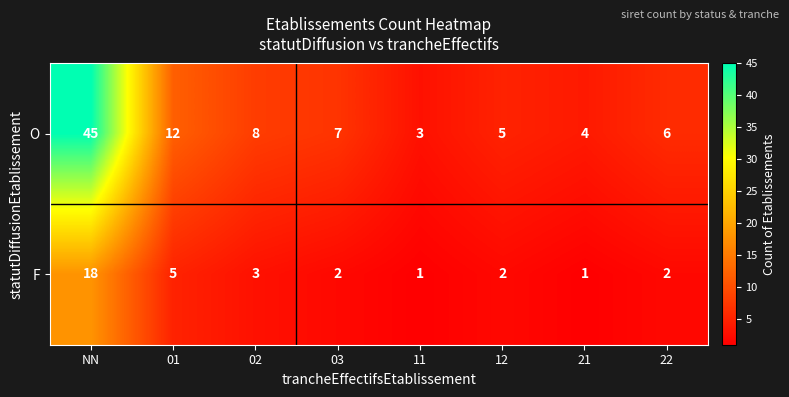

The value of O at 22 is 9. True or false?

False